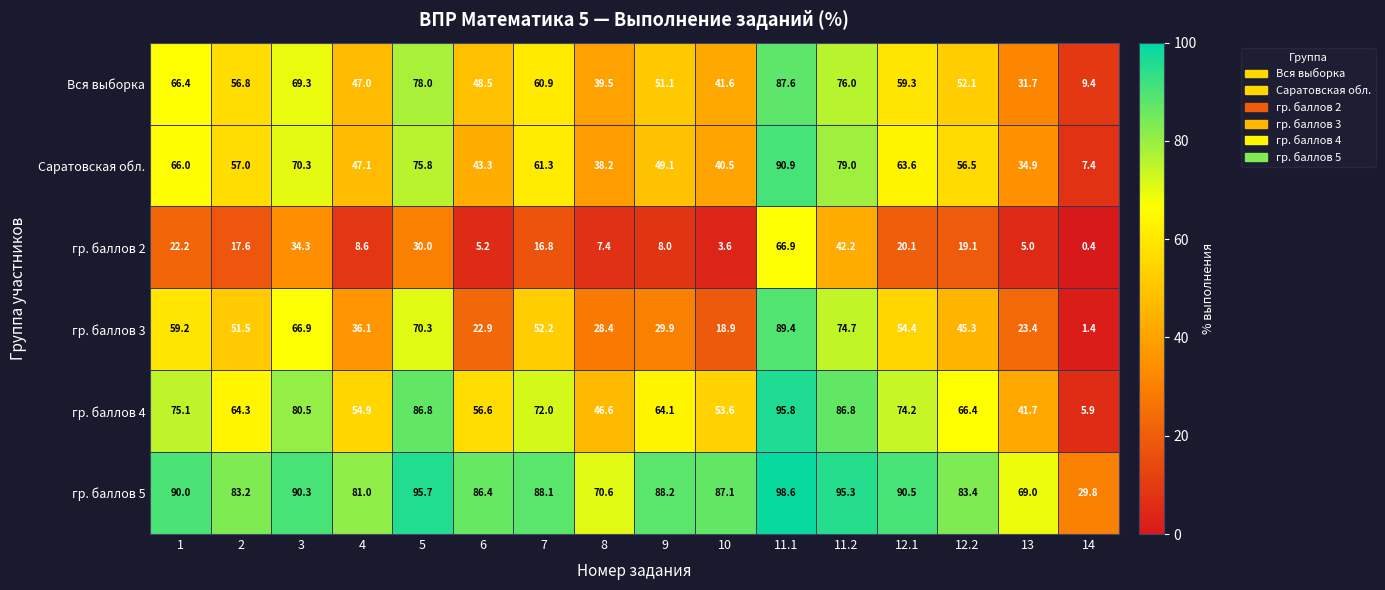

What is the sum of all Саратовская обл. values?

880.9